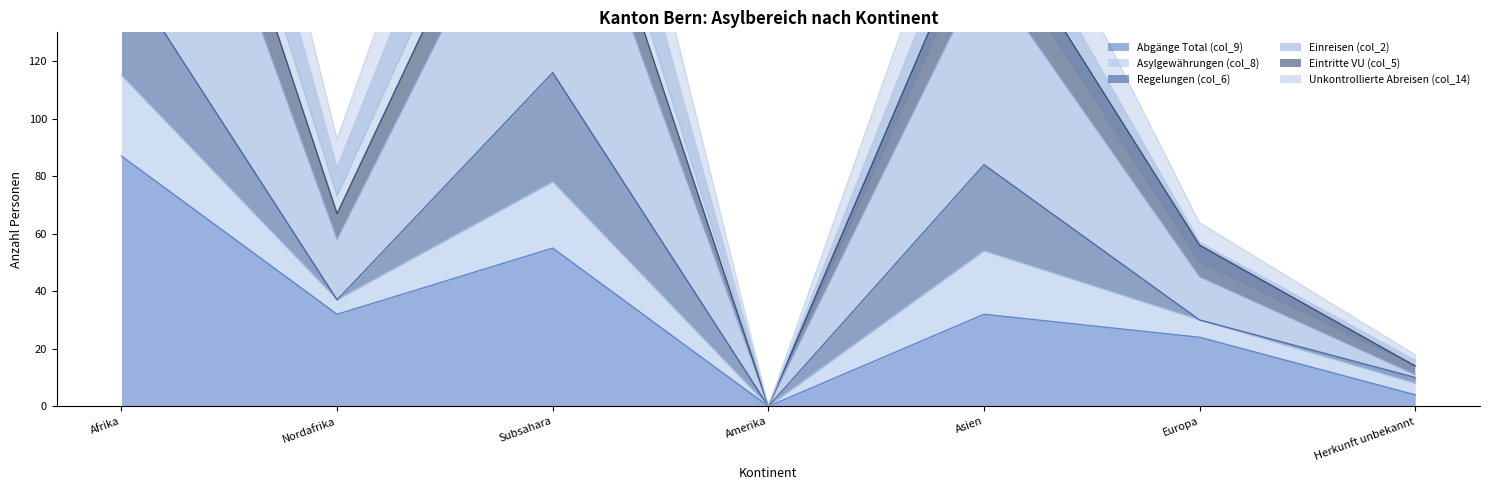

How many interior local peaks does the Asylgewährungen (col_8) series have?

2